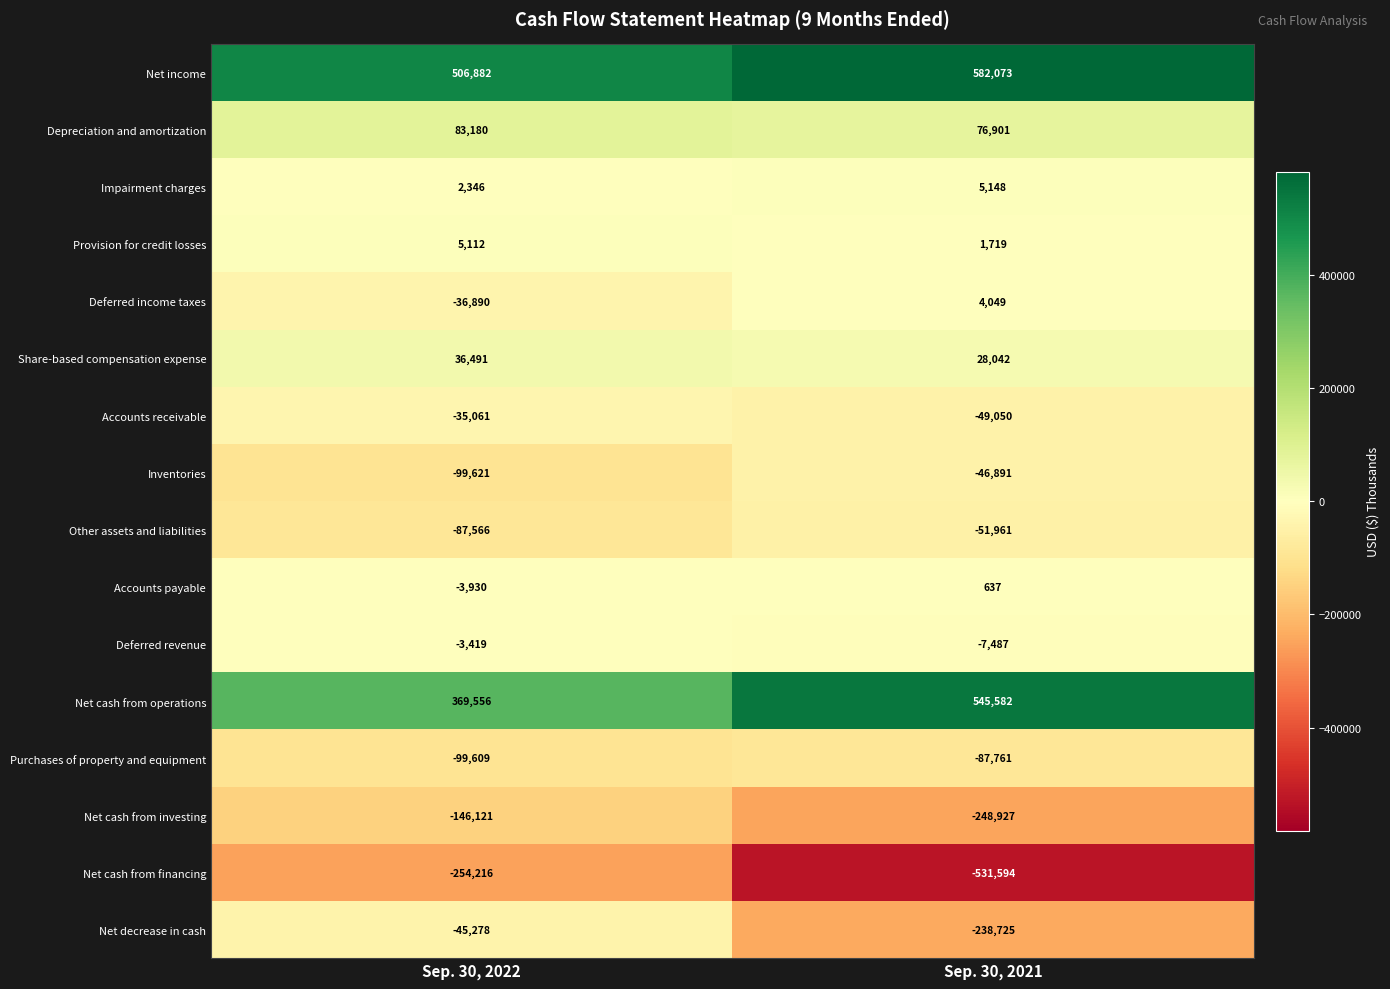

How many series are shown in this chart?

16